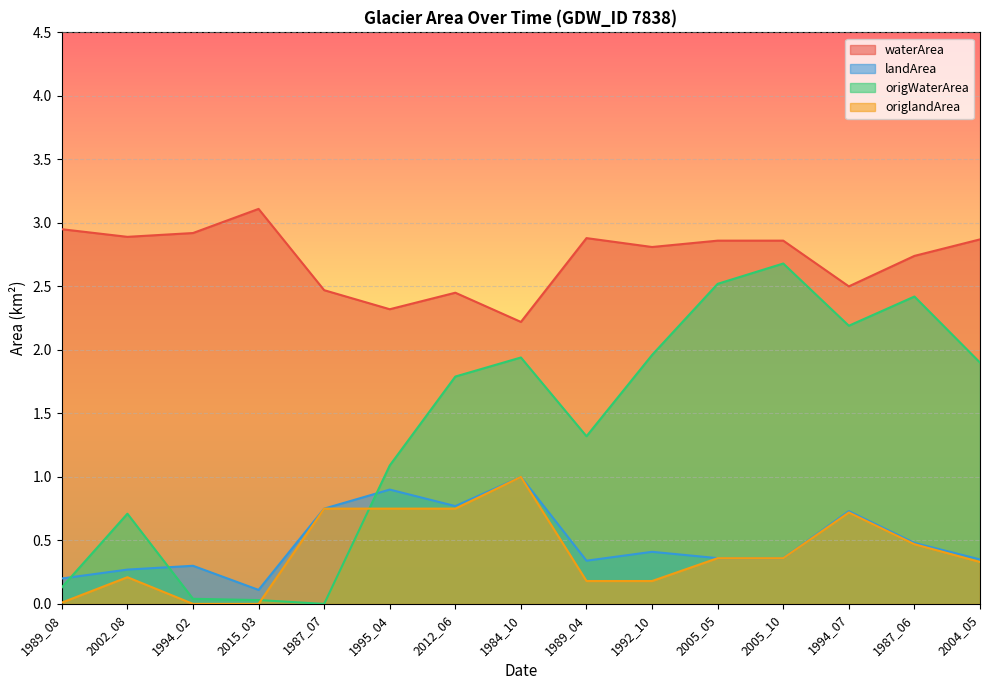

At which category does the chart reach its minimum across all series?

1987_07